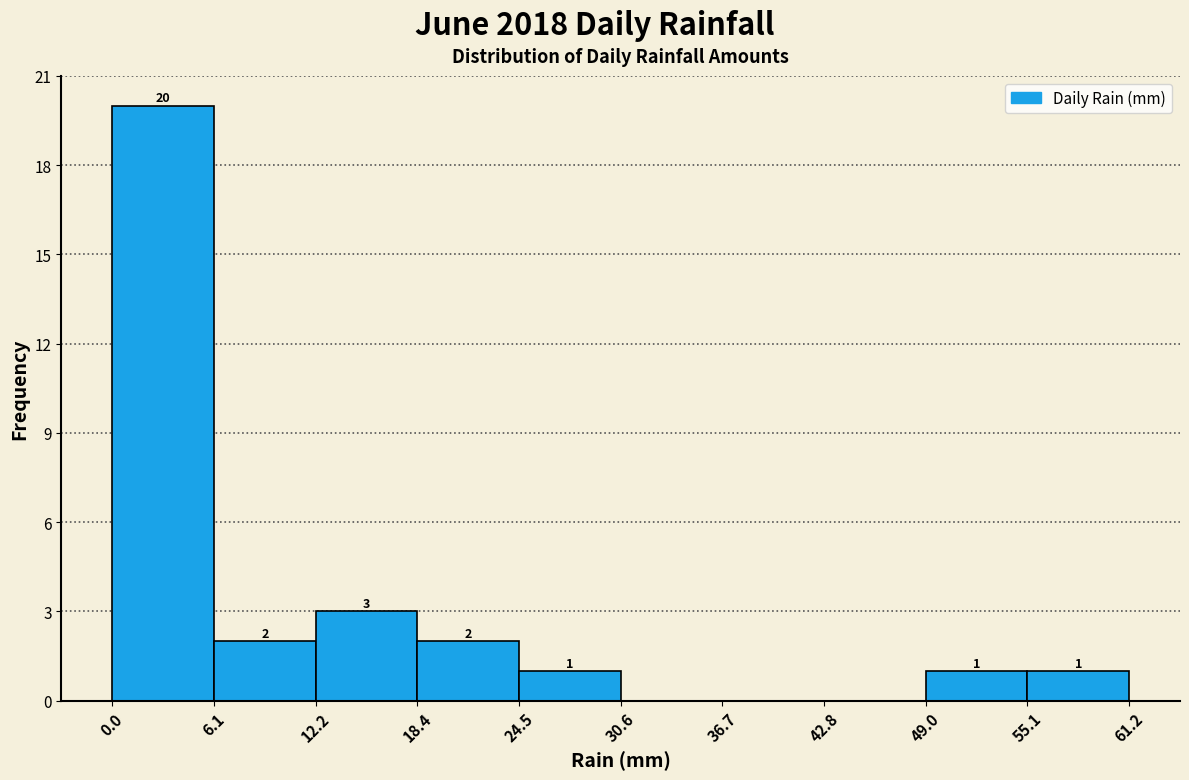

Which range on the x-axis has the tallest bar?

0.0 to 6.1